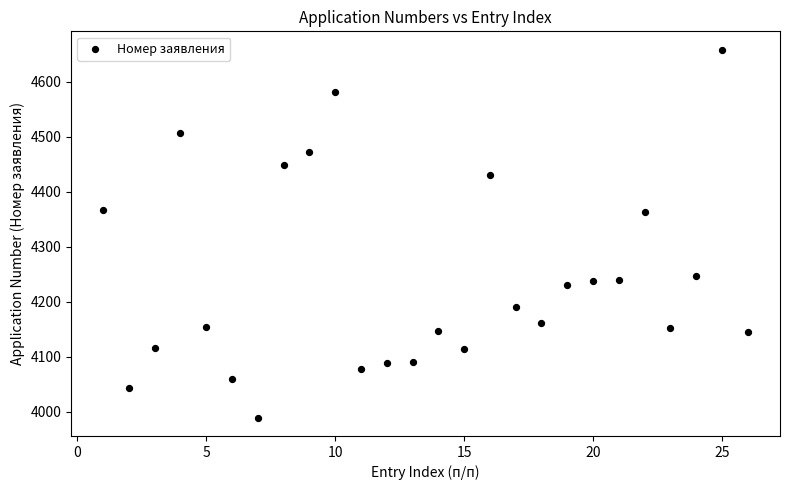

What is the range of X values (max minus min)?

25